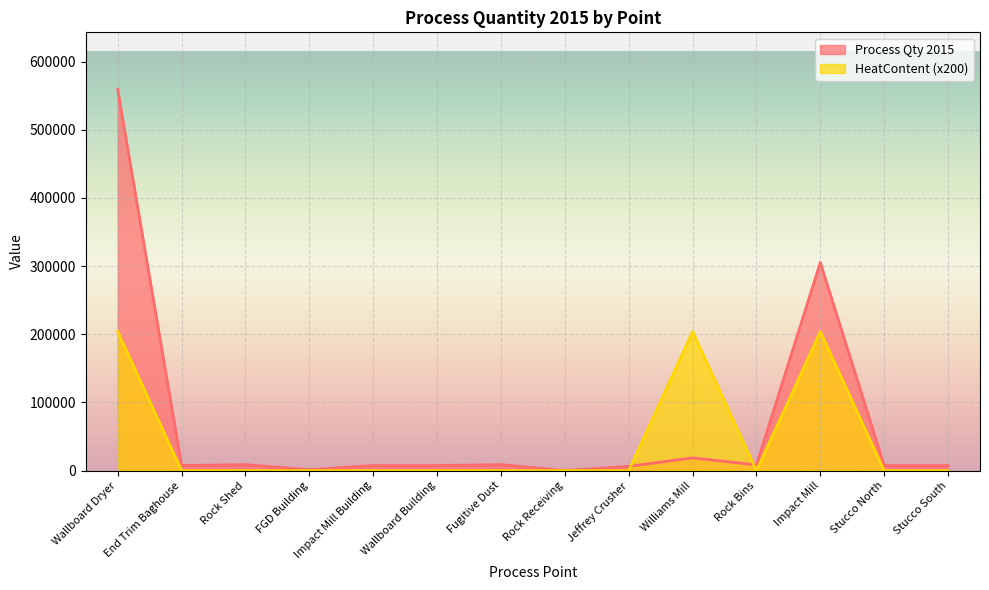

In HeatContent, how many points are higher than both neighbors (excluding endpoints)?

2